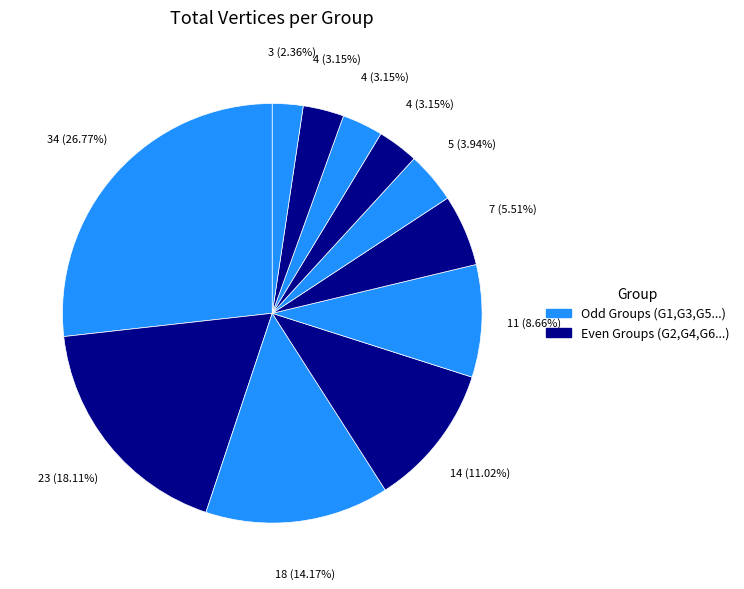

Rank the categories by value from lowest to highest.

G11, G8, G9, G10, G7, G6, G5, G4, G3, G2, G1